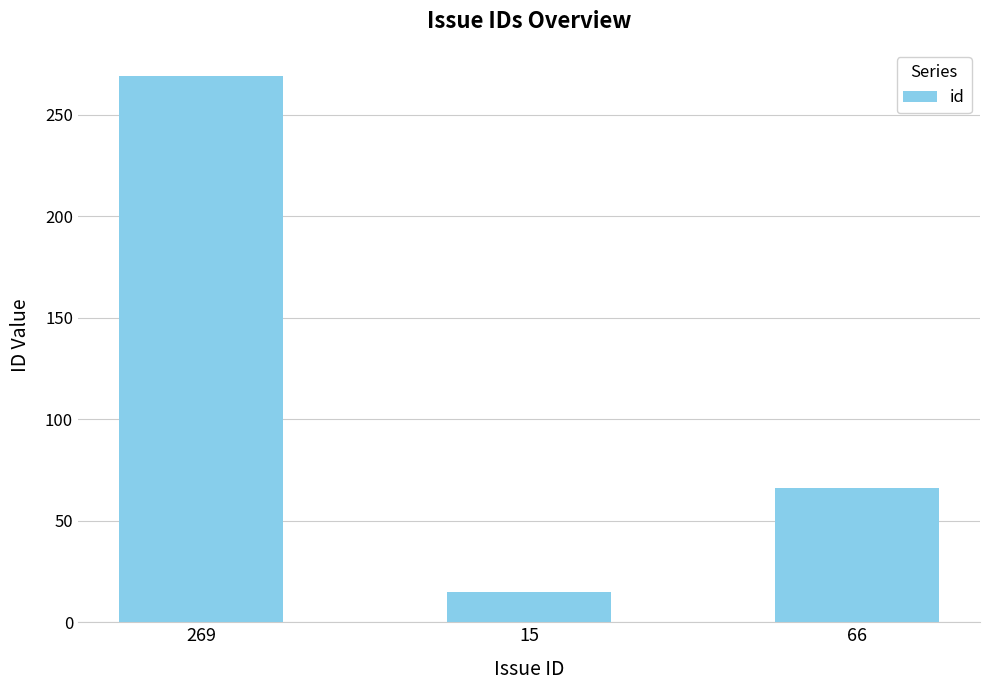

Reading right to left, transcribe all the data shown in this chart.

66=66	15=15	269=269